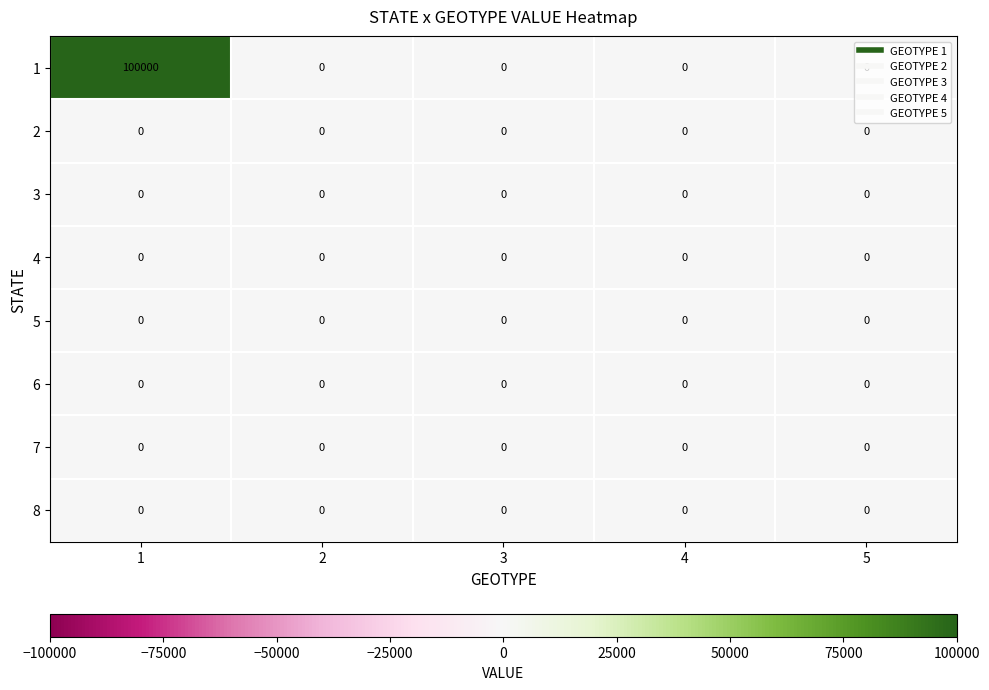

What is the greatest value displayed?

100000